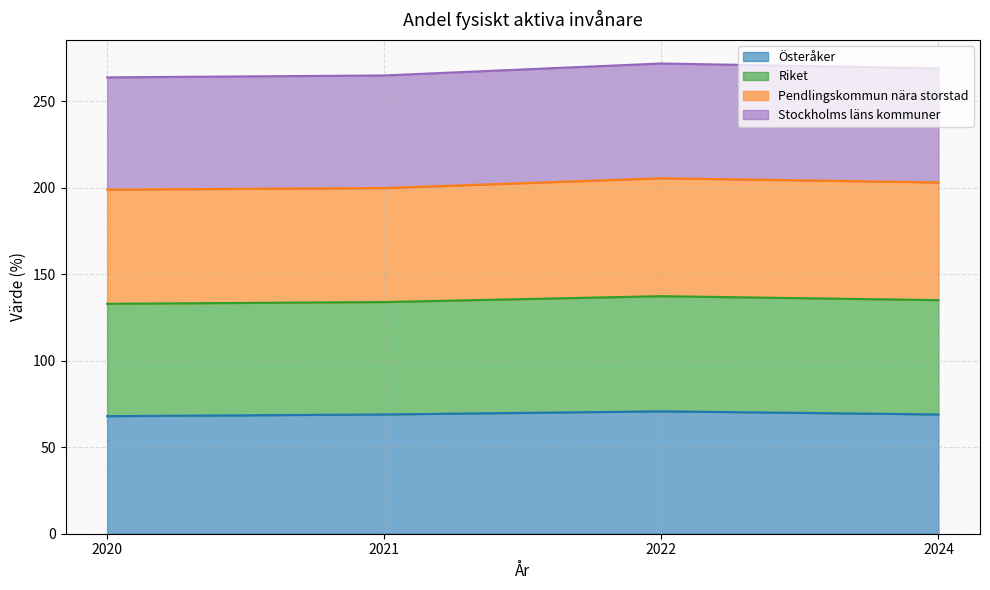

True or false: Riket and Stockholms läns kommuner intersect in this chart.

False